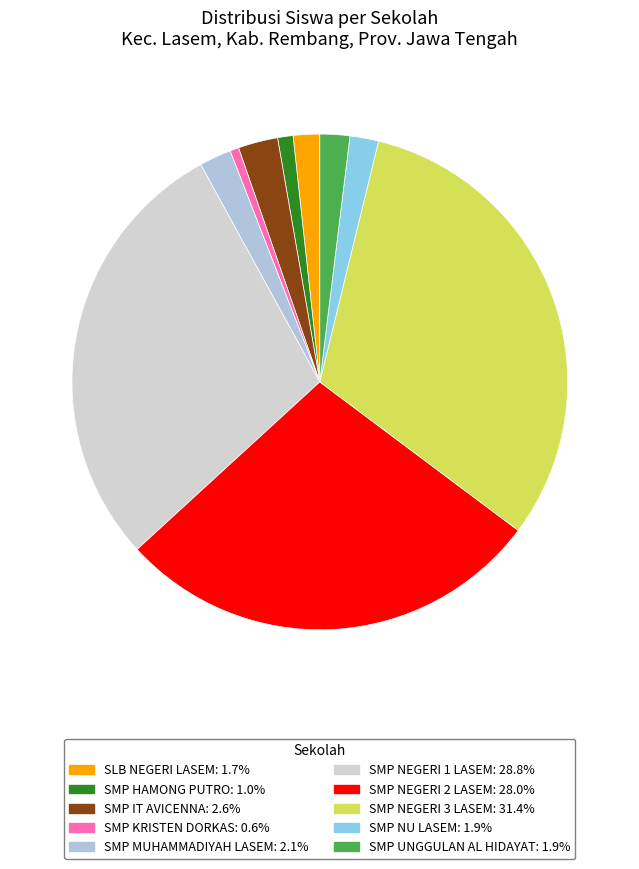

Which category has the biggest portion of the pie?

SMP NEGERI 3 LASEM